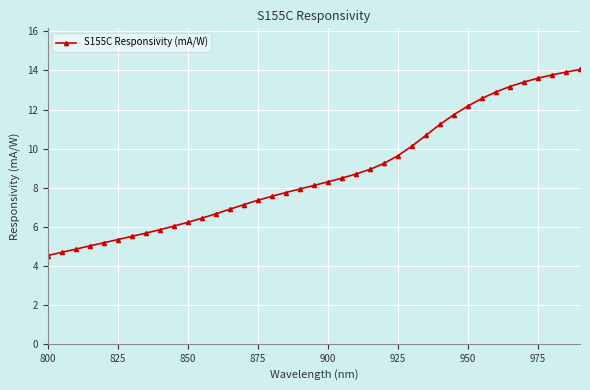

What is the difference between the maximum and minimum values?

9.5